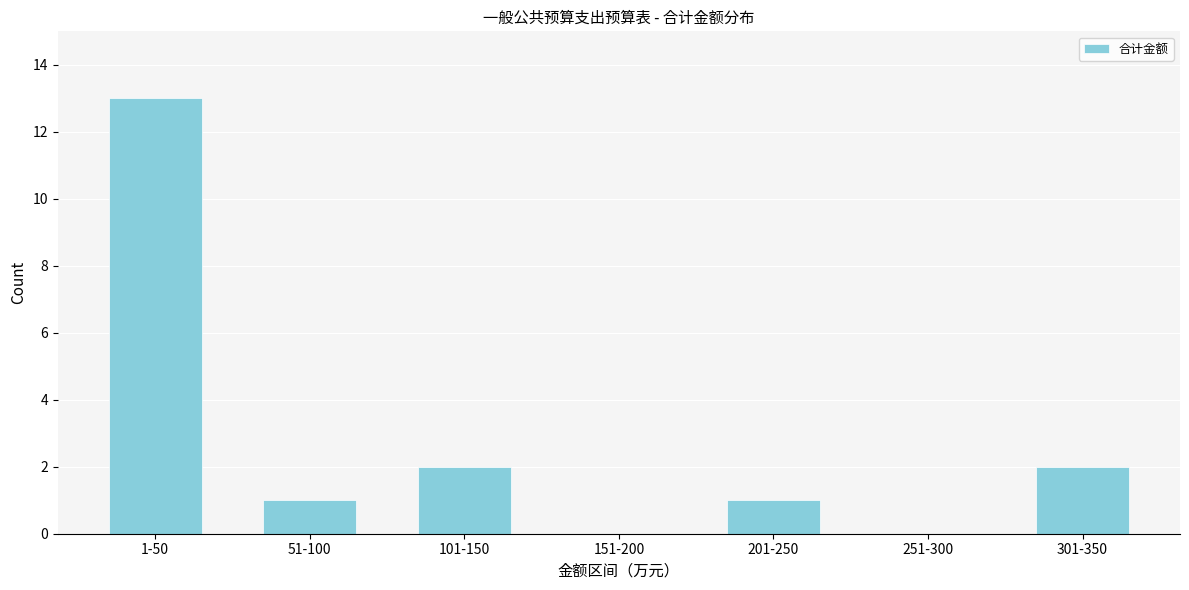

Reading right to left, transcribe all the data shown in this chart.

301-350=2	251-300=0	201-250=1	151-200=0	101-150=2	51-100=1	1-50=13